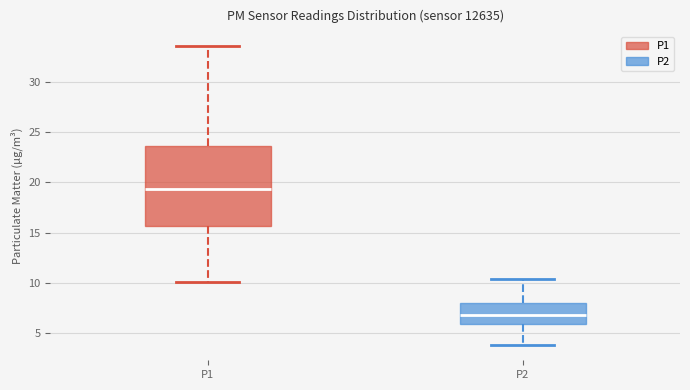

Reading left to right, transcribe this box plot: for each box, give where its median line is, the range the box spans, and where its two whiskers end, as read against the y-axis. The values are not printed on the chart, so give them approximately, as read against the axis.

P1: median 19.5, box 15.5 to 23.5, whiskers 10.0 to 33.5
P2: median 7.0, box 6.0 to 8.0, whiskers 4.0 to 10.5